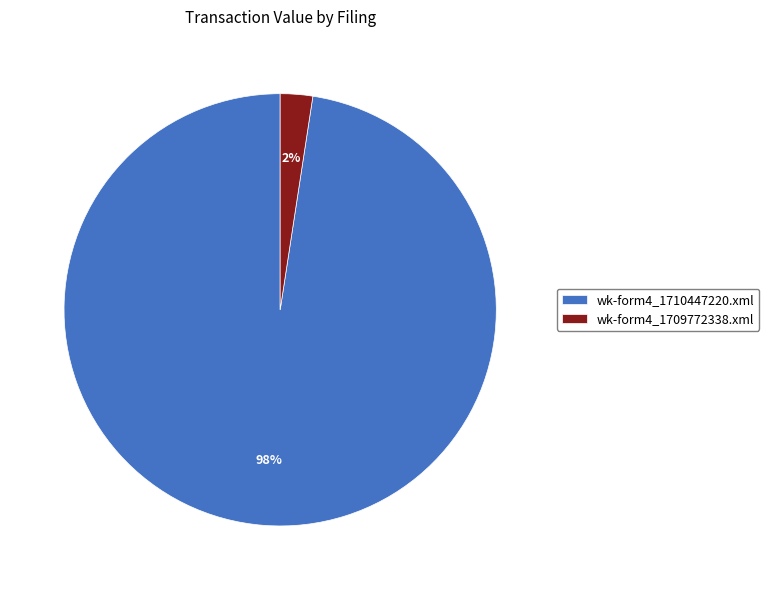

What percentage is the wk-form4_1709772338.xml slice, to the nearest percent?

2%